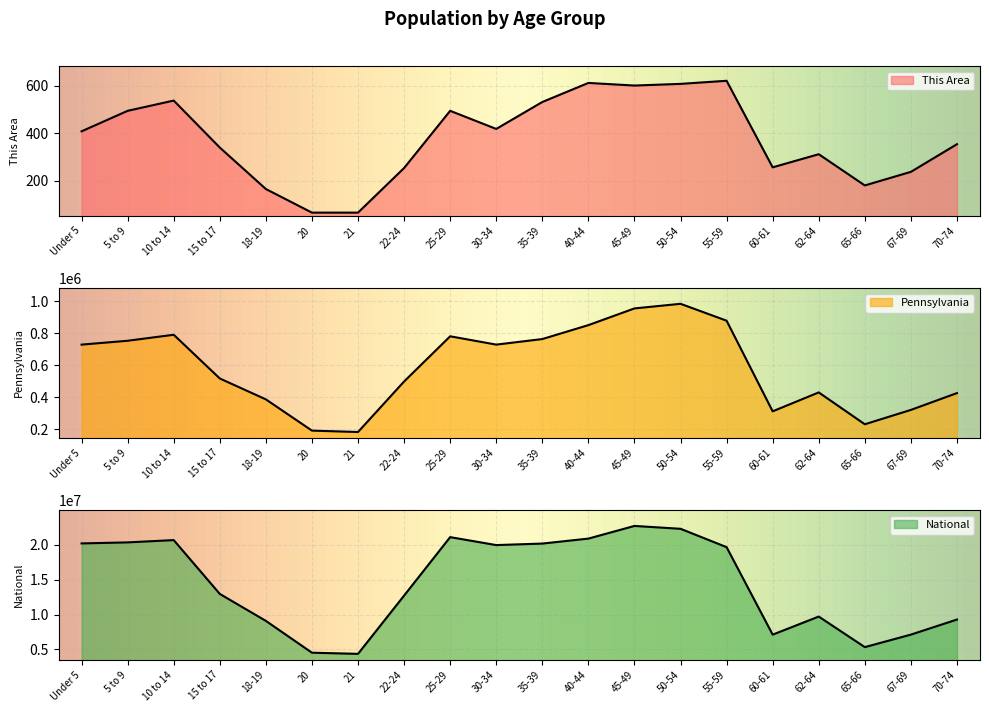

At how many categories does at least one series exceed 7654426?

15